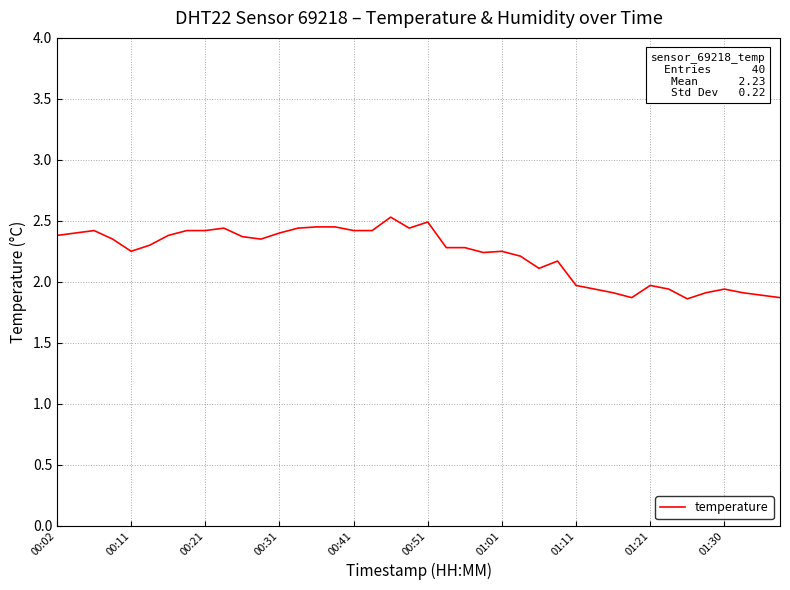

What is the difference between the maximum and minimum values?

0.7